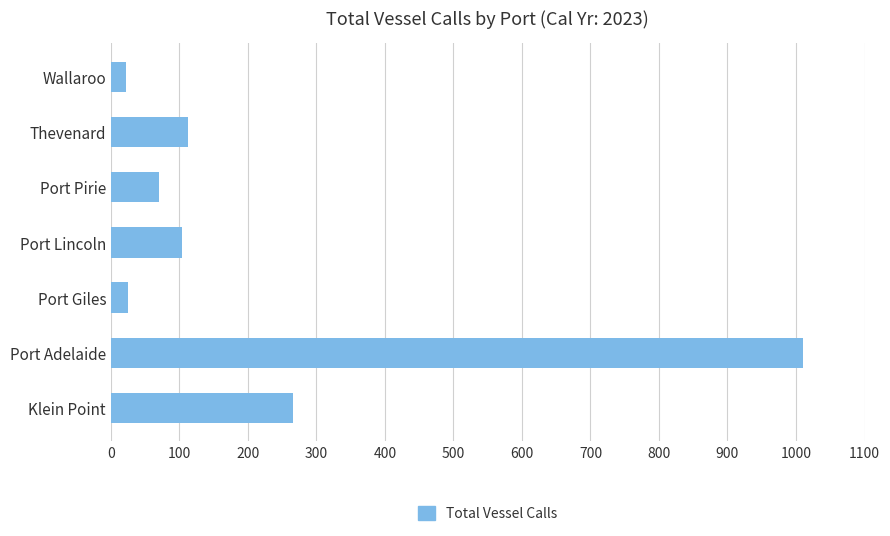

What is the difference between the maximum and minimum values?

988